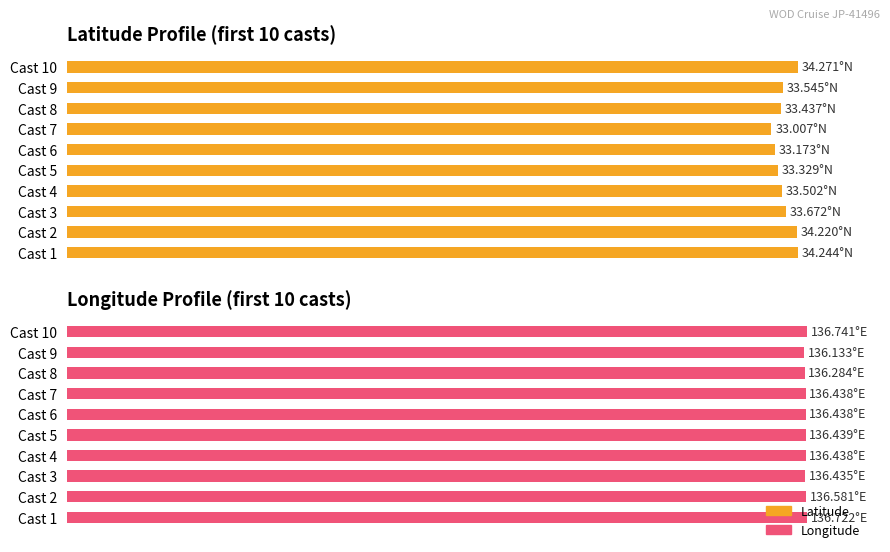

What is the difference between the maximum and minimum values in the Latitude series?

3.6